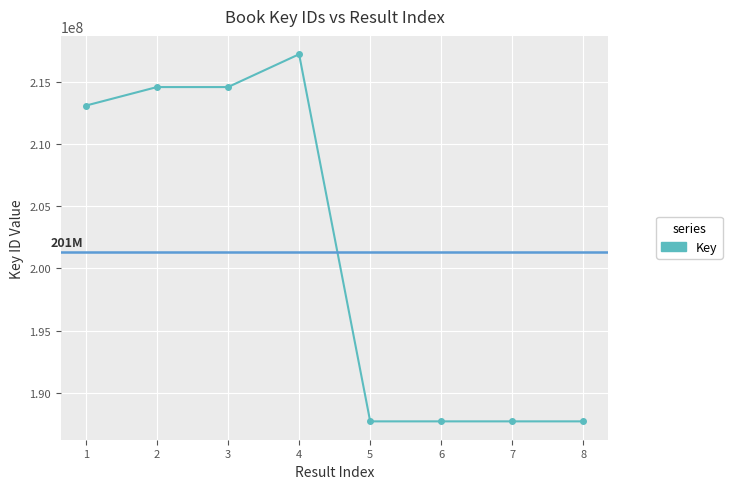

Is it true that the value at 2 is 307481260?

False